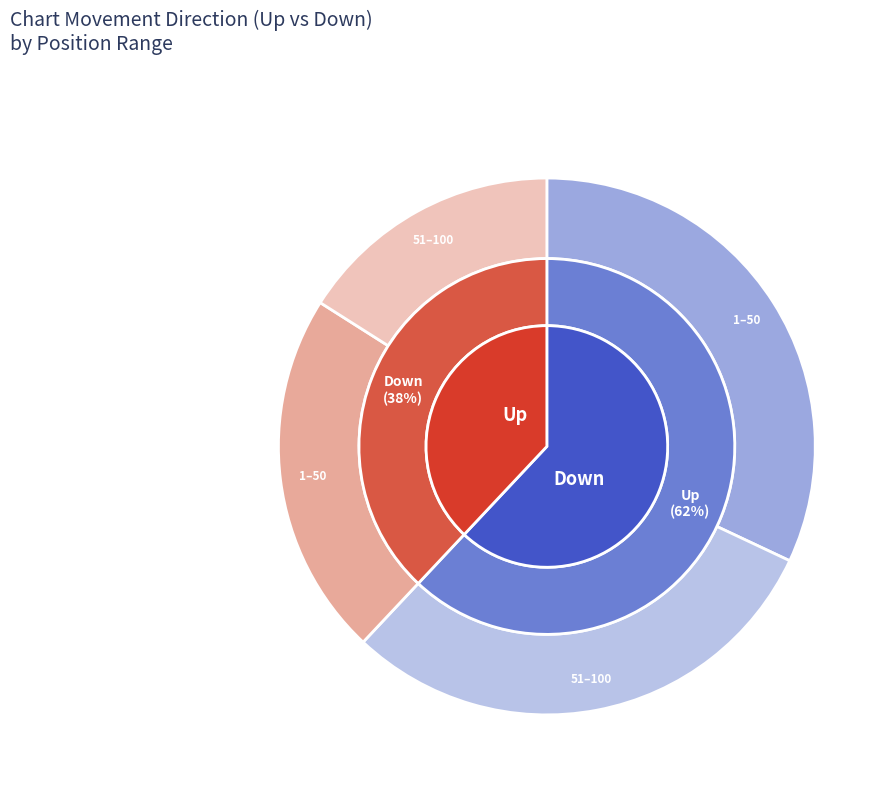

Count the number of slices in the pie.

2